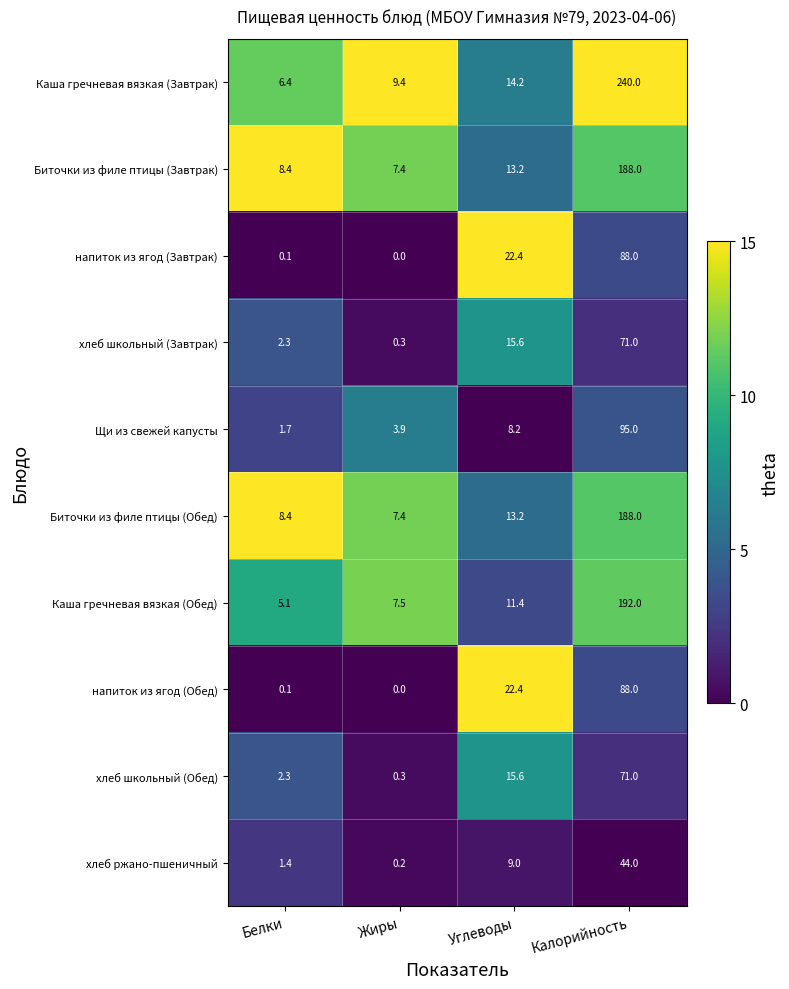

List the labels in order of Каша гречневая вязкая (Завтрак) value, largest first.

Калорийность, Углеводы, Жиры, Белки